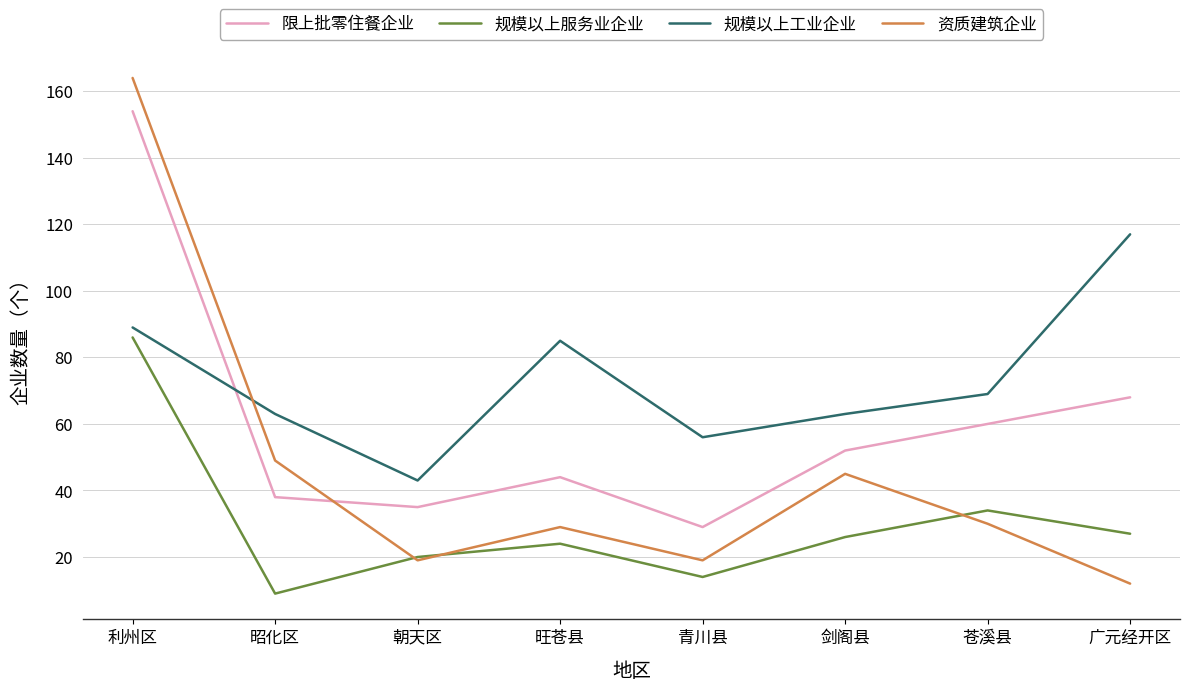

Reading left to right, what are all the values shown in this chart?

限上批零住餐企业: 利州区=154	昭化区=38	朝天区=35	旺苍县=44	青川县=29	剑阁县=52	苍溪县=60	广元经开区=68
规模以上服务业企业: 利州区=86	昭化区=9	朝天区=20	旺苍县=24	青川县=14	剑阁县=26	苍溪县=34	广元经开区=27
规模以上工业企业: 利州区=89	昭化区=63	朝天区=43	旺苍县=85	青川县=56	剑阁县=63	苍溪县=69	广元经开区=117
资质建筑企业: 利州区=164	昭化区=49	朝天区=19	旺苍县=29	青川县=19	剑阁县=45	苍溪县=30	广元经开区=12